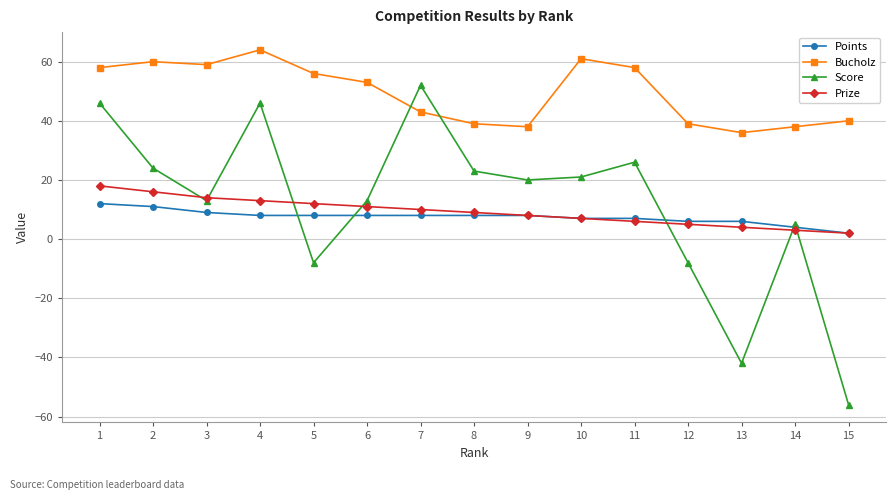

True or false: Points has a value of 8 at 7.

True